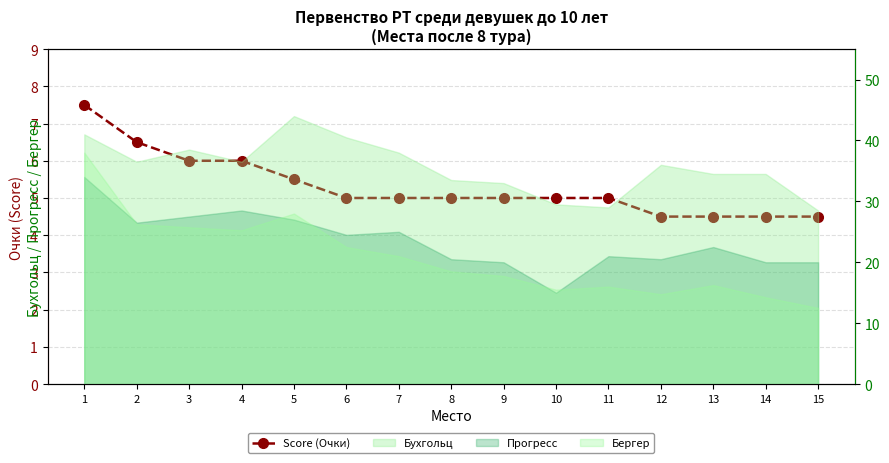

Count the number of categories in the chart.

15